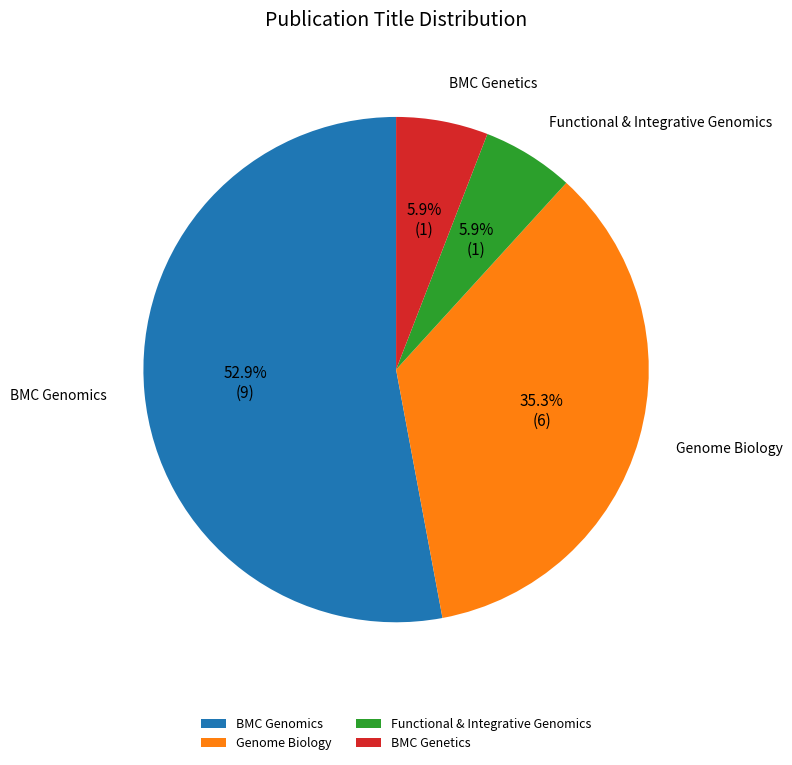

What percentage is the BMC Genomics slice, to the nearest percent?

53%